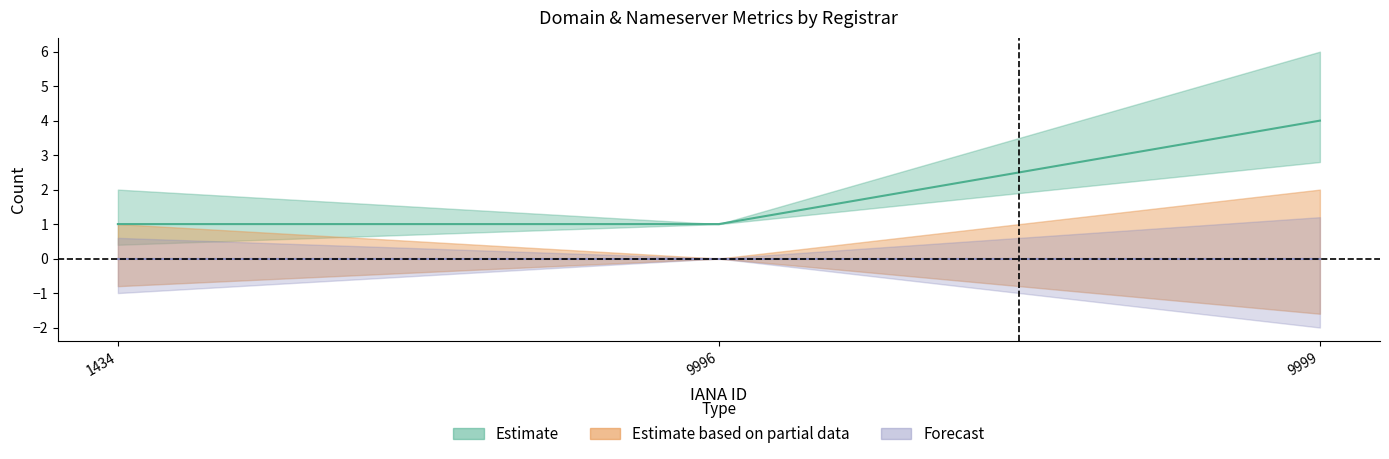

At which label is total-domains closest to 2?

1434